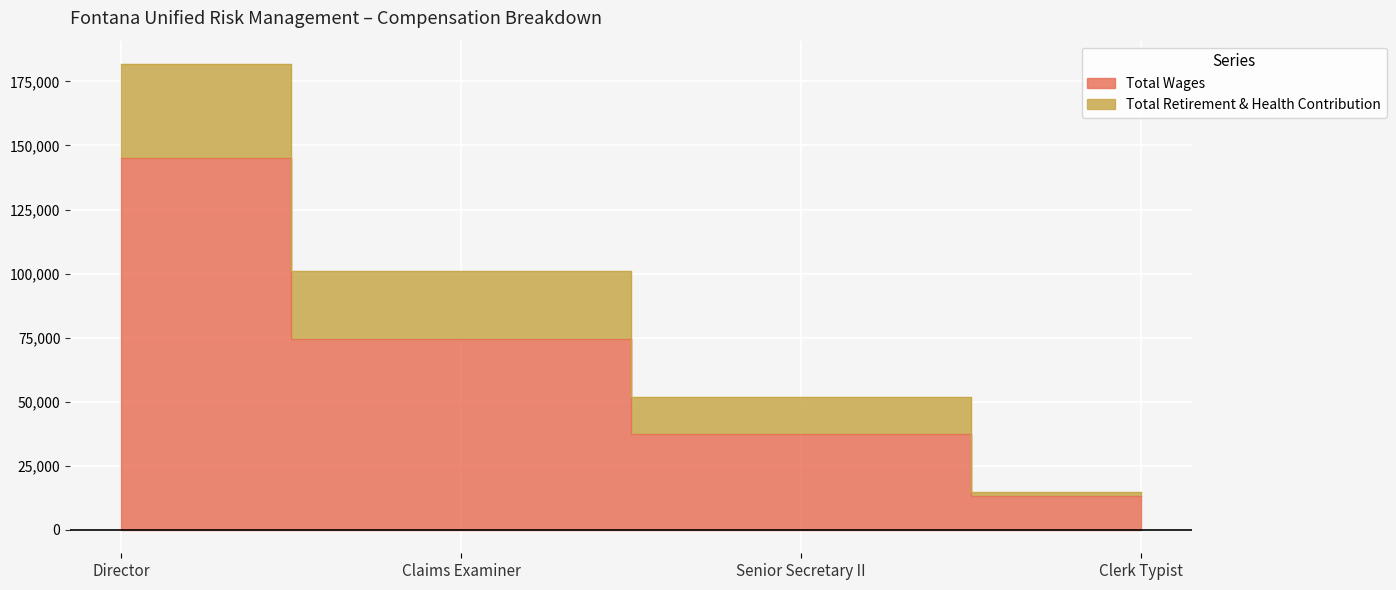

Reading right to left, what are all the values shown in this chart?

Clerk Typist=13377	Senior Secretary II=37552	Claims Examiner=74440	Director=145292